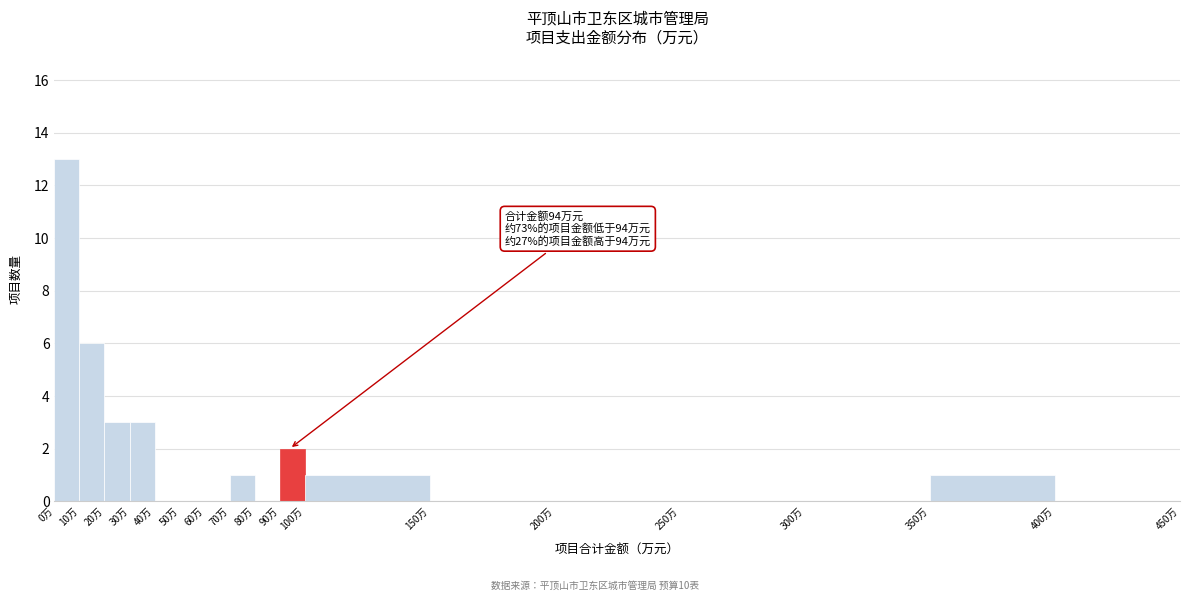

Over which range of the x-axis is the bar tallest?

0 to 10